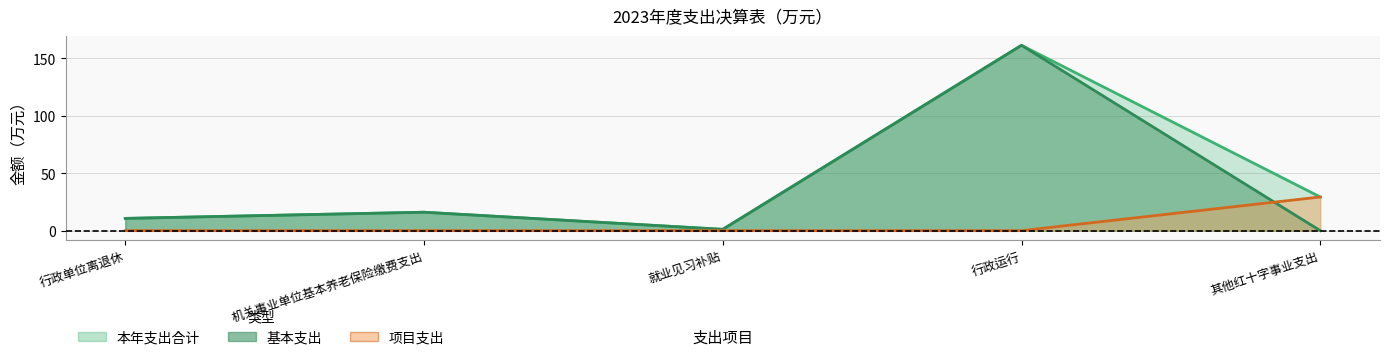

List the series in order of their overall mean, highest first.

本年支出合计, 基本支出, 项目支出